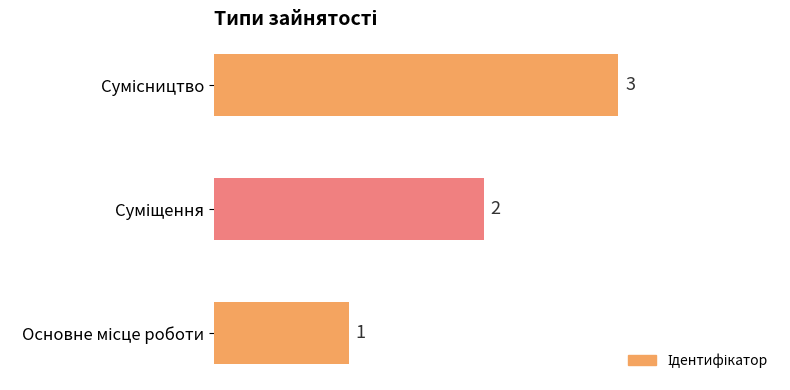

What is the sum of all values?

6